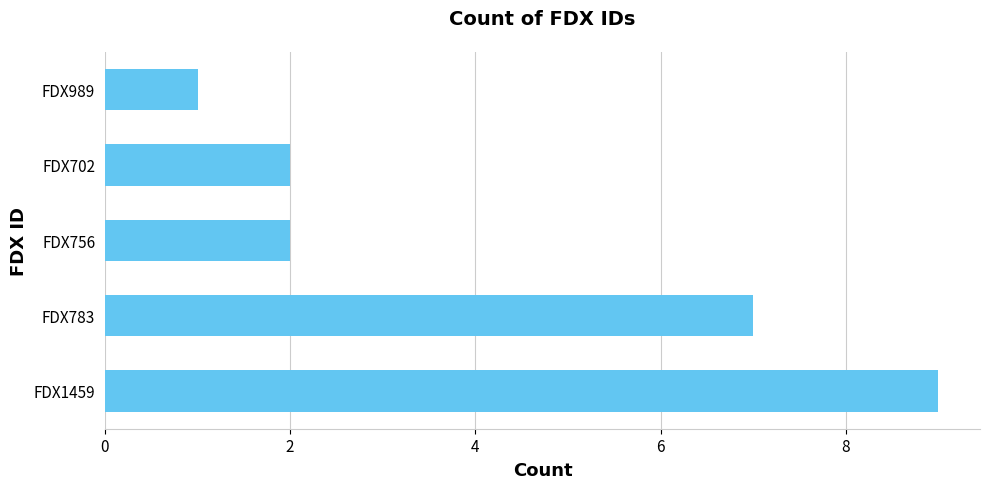

What is the difference between the second highest and minimum values?

6